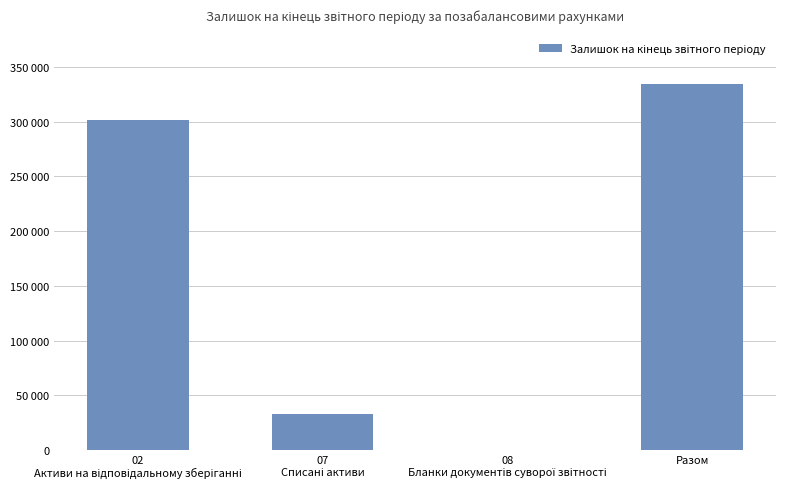

Rank the categories by value from lowest to highest.

08
Бланки документів суворої звітності, 07
Списані активи, 02
Активи на відповідальному зберіганні, Разом